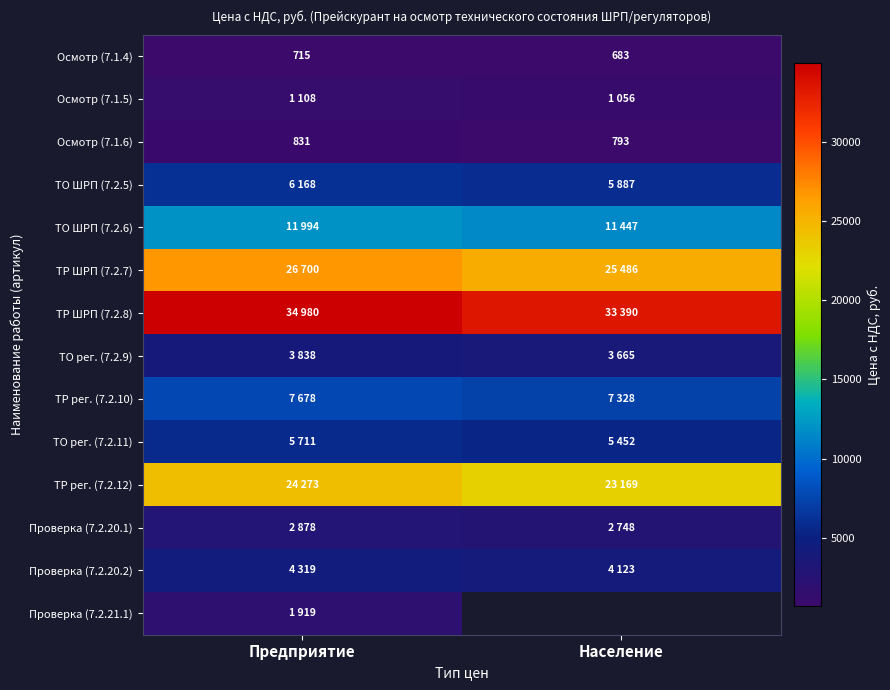

At how many categories does at least one series exceed 4424?

2